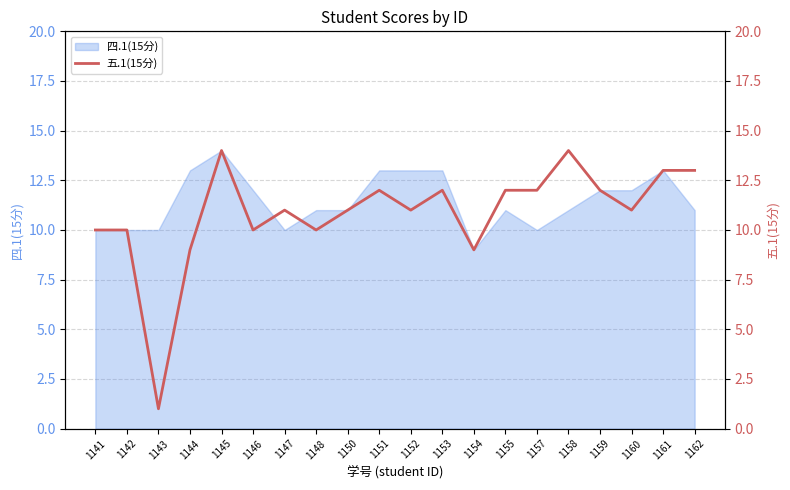

Which label corresponds to the largest value in the chart?

1145